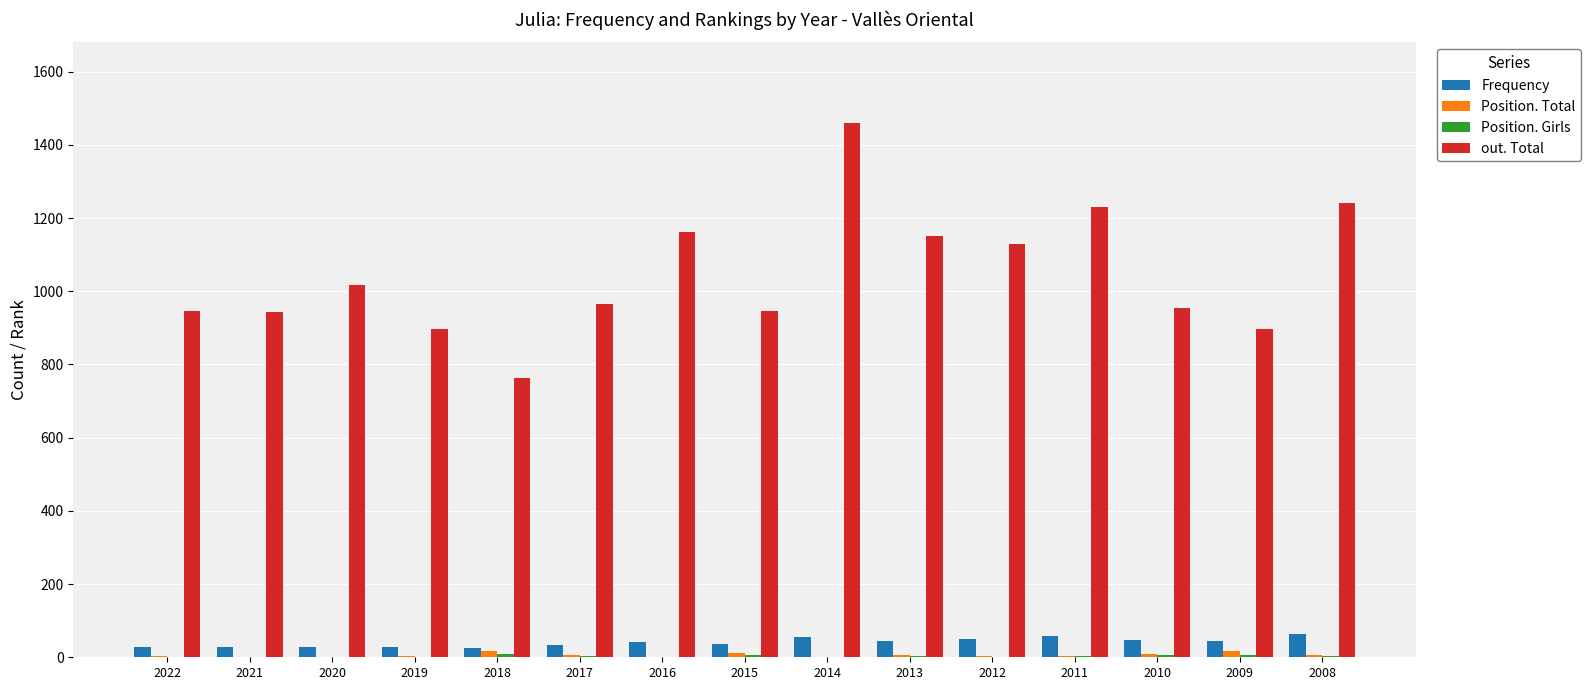

What is the sum of all Frequency values?

607